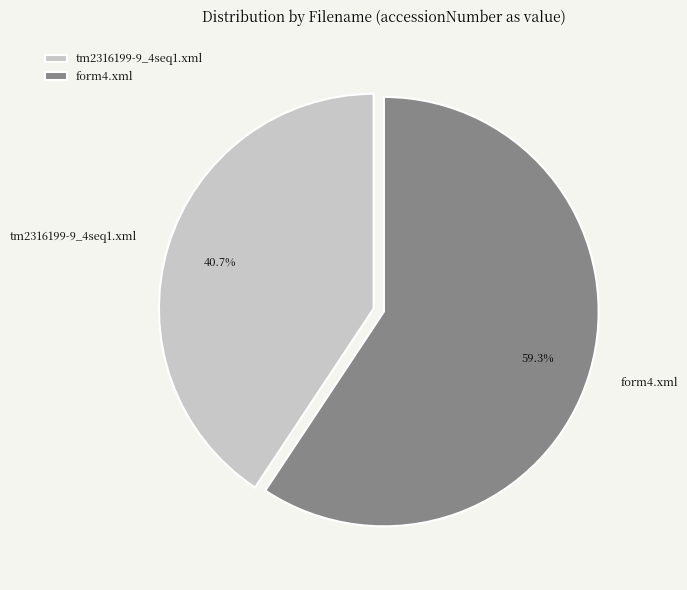

To the nearest percent, what is the difference between the largest and smallest slice percentages?

19%